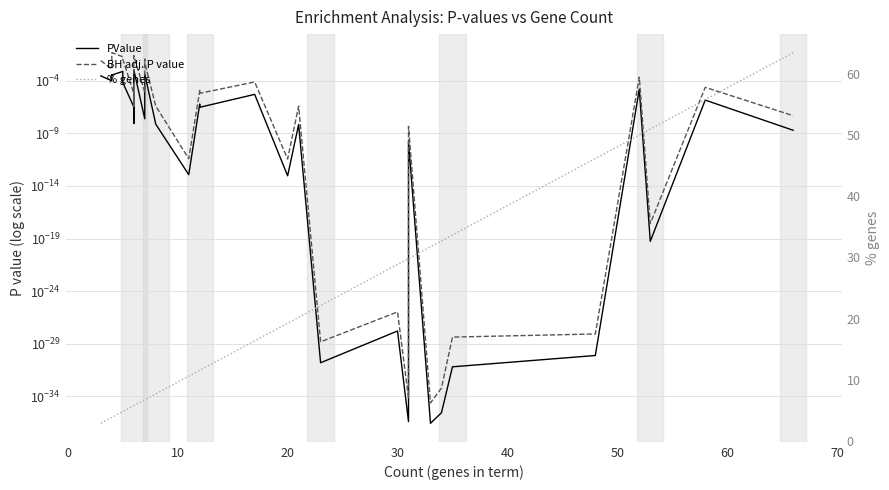

True or false: PValue has a value of 0.0 at 14.

False